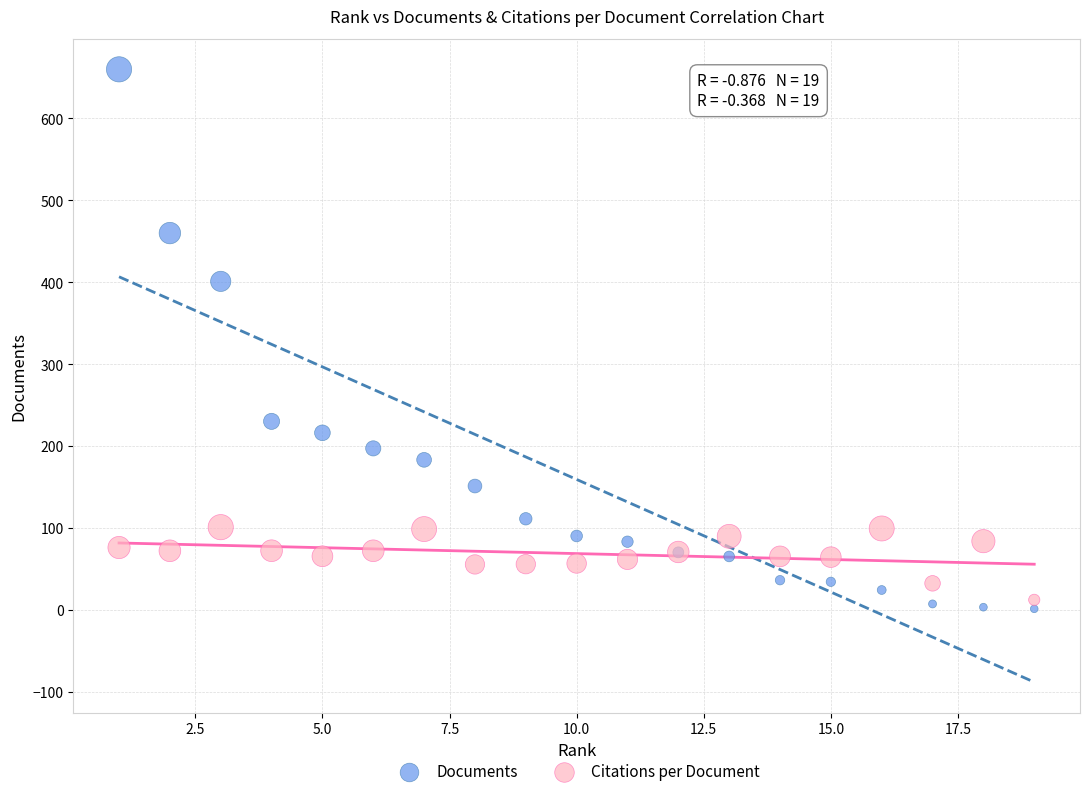

What are all the series names shown in the legend?

Documents, Citations per Document